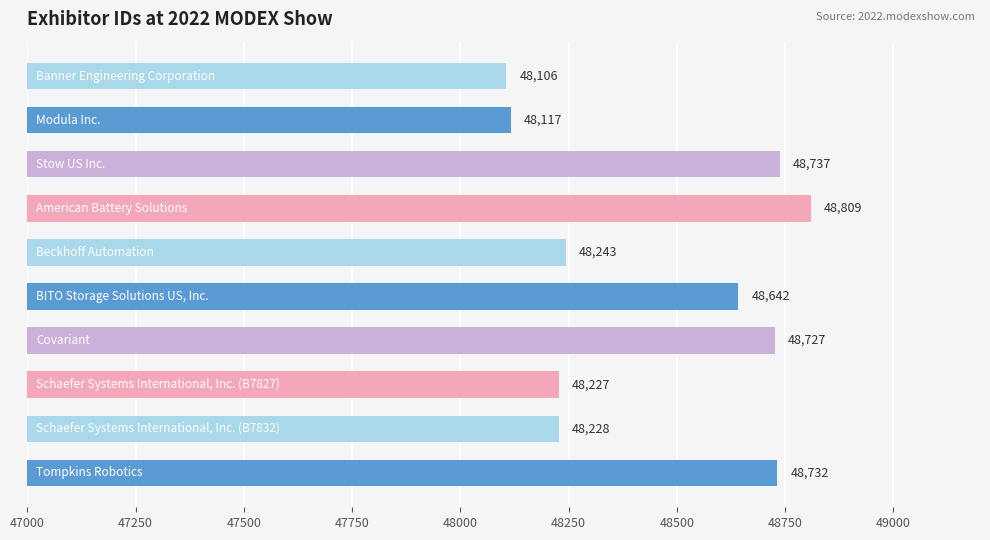

What is the greatest value displayed?

48809